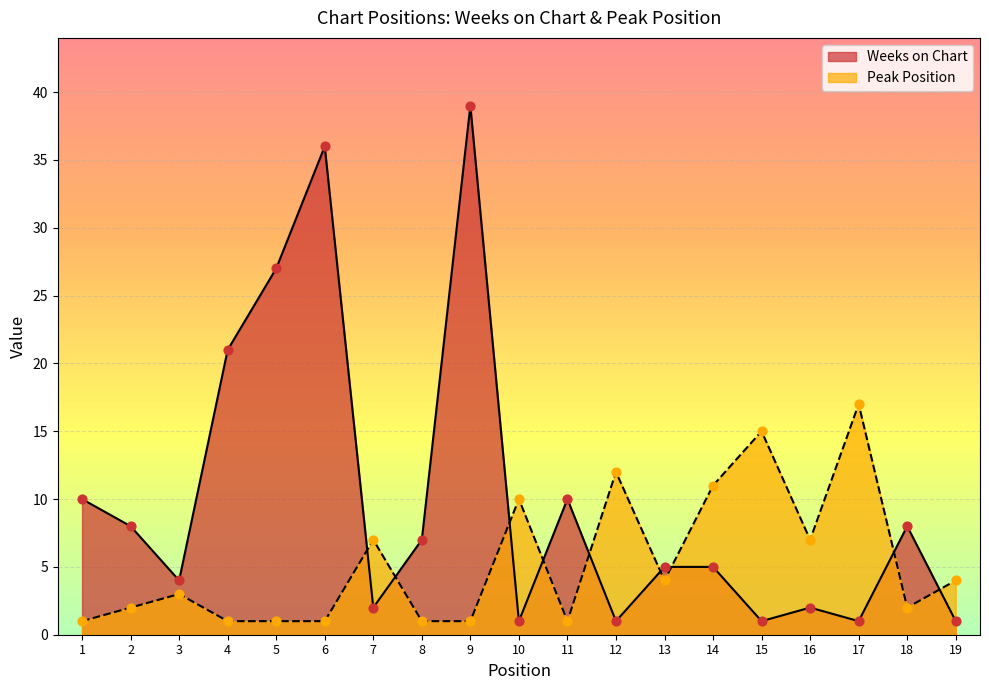

Which series reaches the maximum Y coordinate?

Weeks on Chart